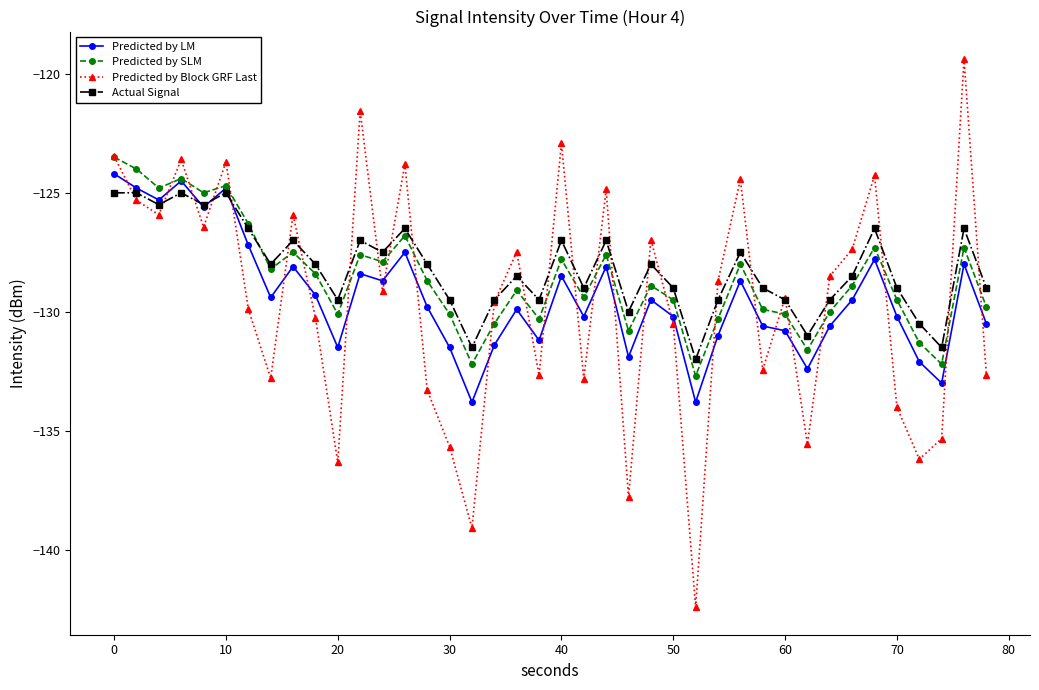

What is the highest value of the Predicted by SLM series?

-123.5